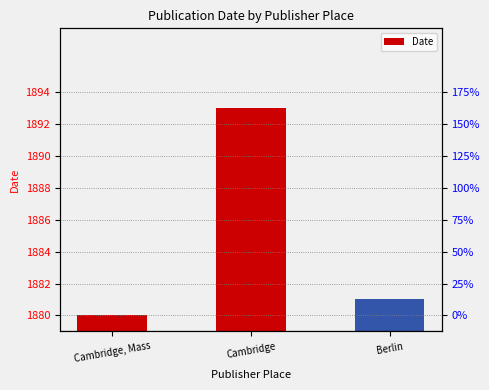

What is the ratio of the value at Cambridge, Mass to the value at Berlin?

0.5